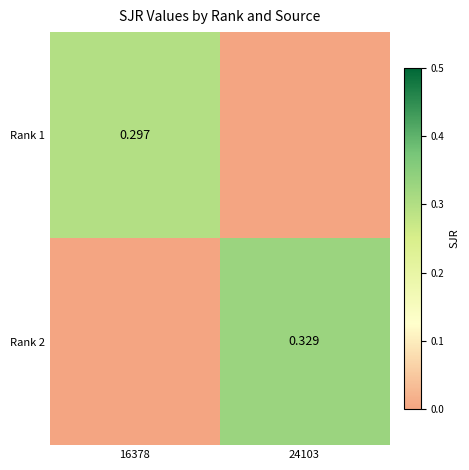

Is the value of Rank 2 at 24103 greater than the value of Rank 1 at 16378?

Yes